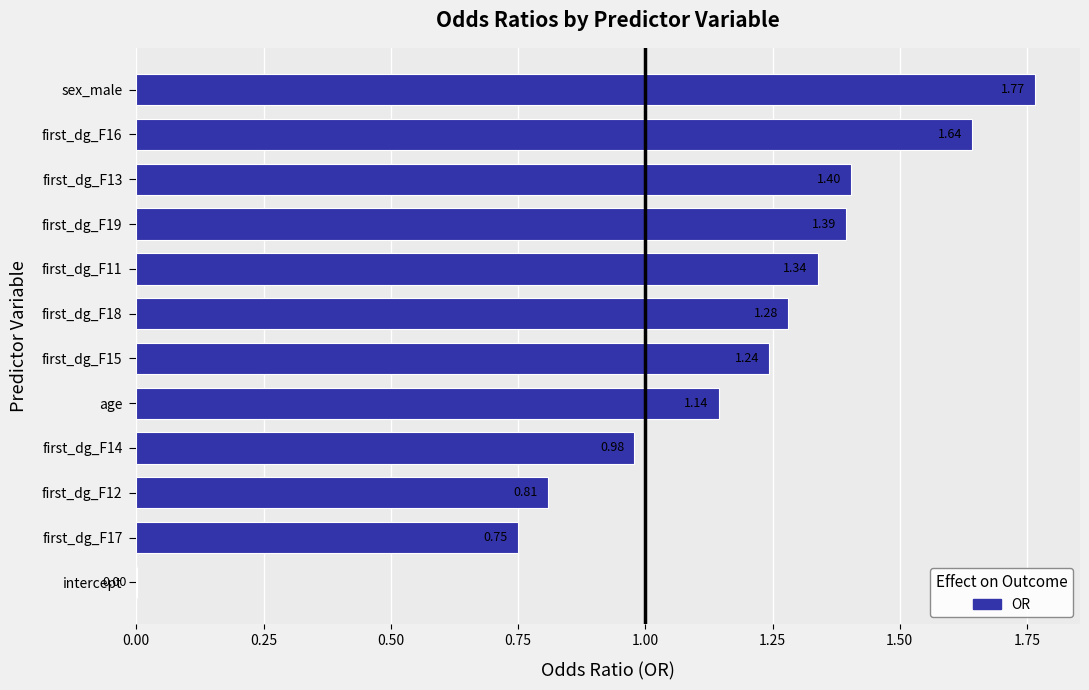

At which category does the chart reach its peak across all series?

sex_male